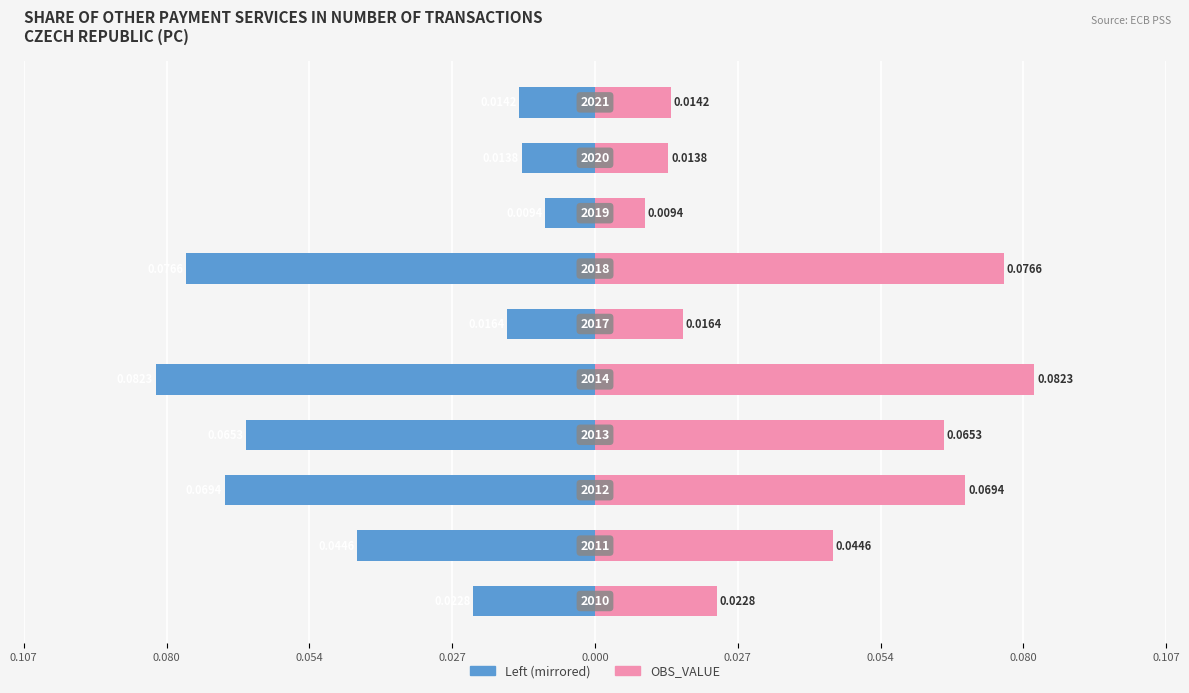

What is the difference between the highest and lowest values at 0.054?

0.1